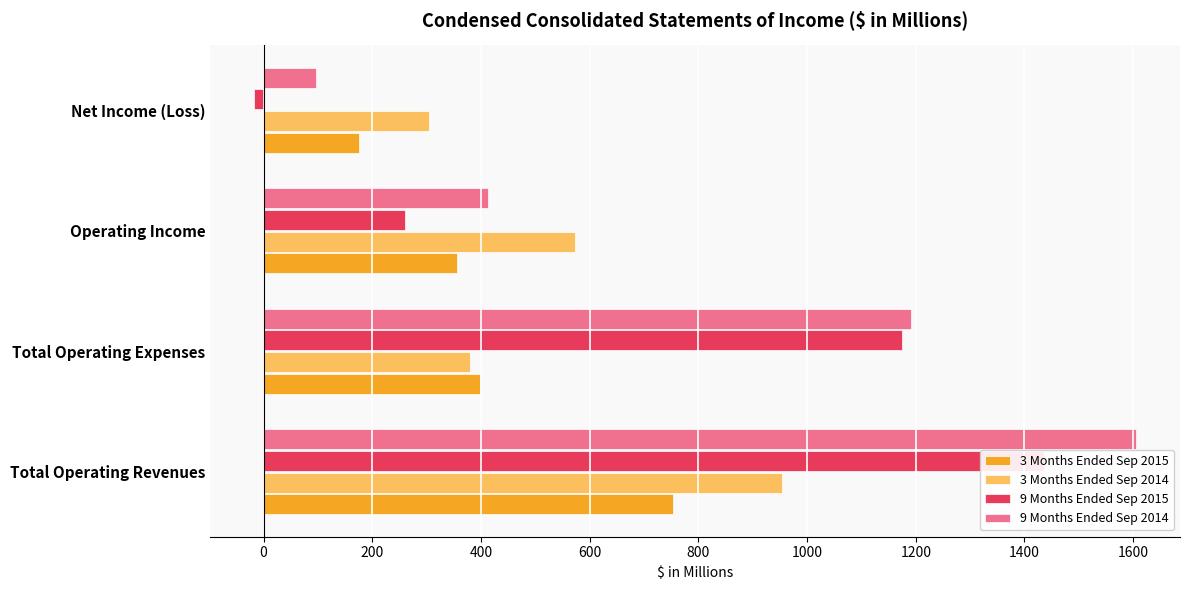

How many bars are there in total?

16